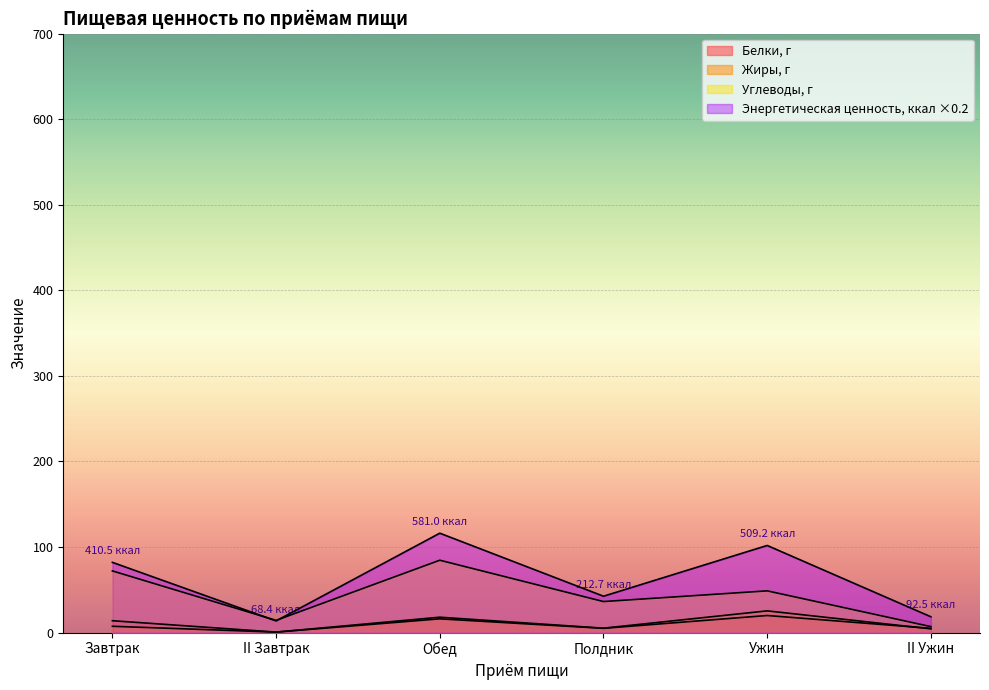

Where does the Энергетическая ценность, ккал series first go above 82?

Завтрак